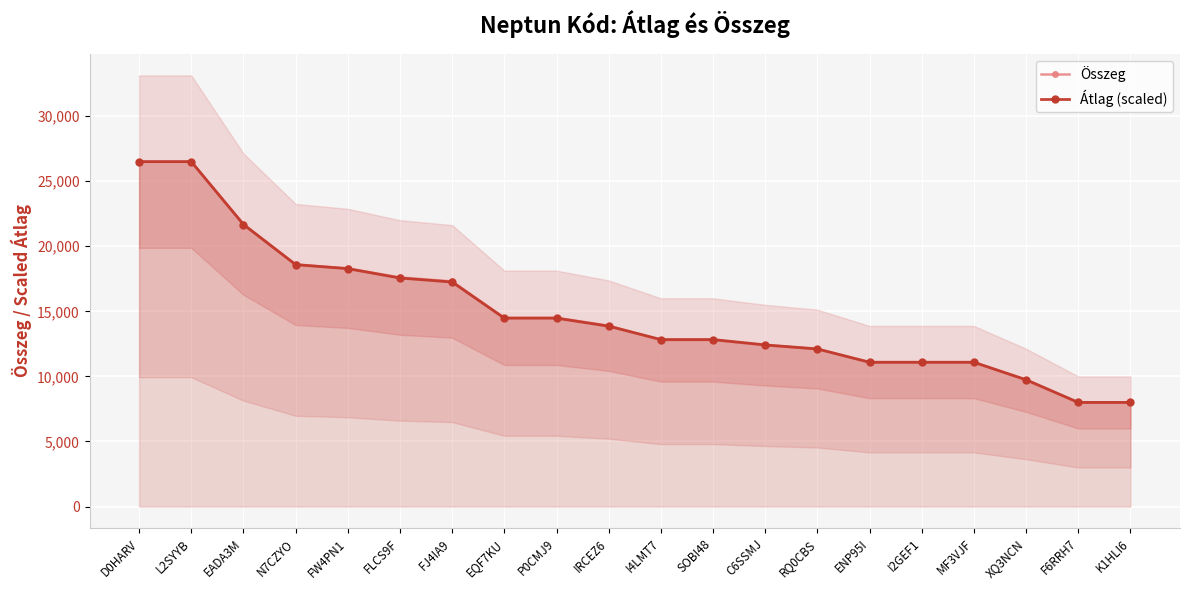

What is the sum of the Átlag (scaled) values at FW4PN1 and D0HARV?

44777.8